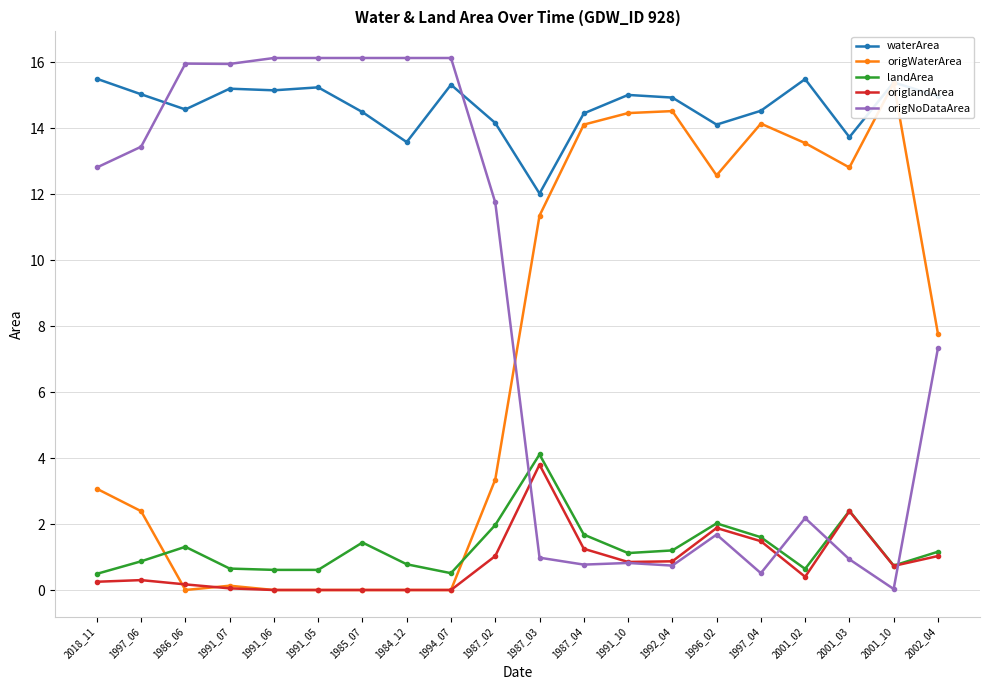

Which label corresponds to the largest value in the chart?

1991_06